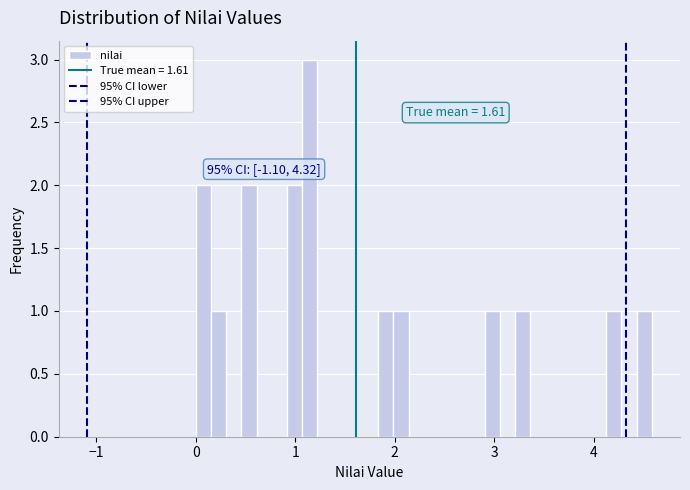

Read against the x-axis, roughly where is the centre of the tallest bar?

1.1